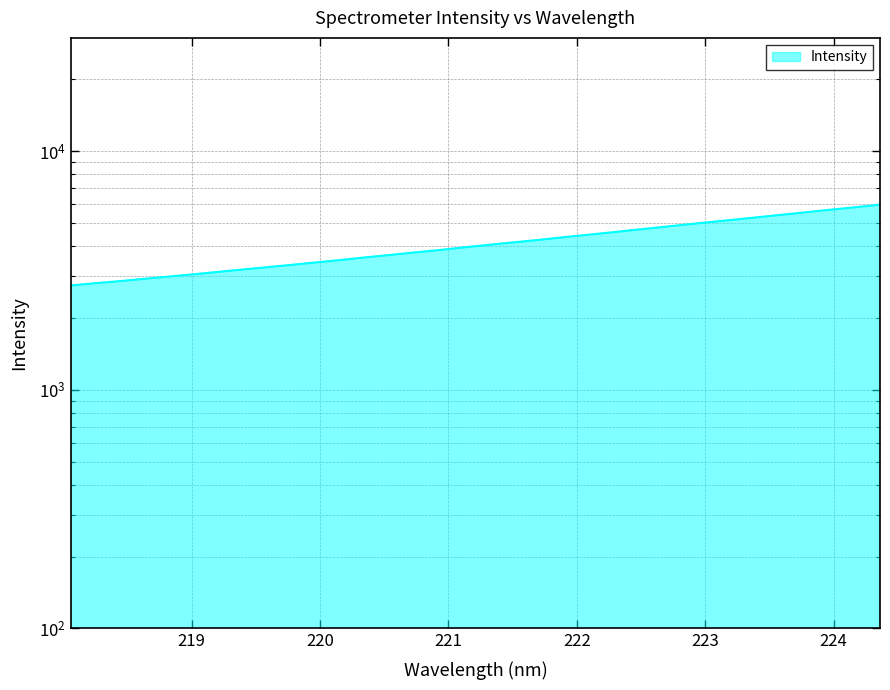

Reading left to right, list all the values displayed in this chart.

2736.8	2796.1	2853.8	2917.7	2981.5	3047.9	3119.3	3191.1	3264.9	3338.9	3418.5	3499.4	3588.4	3672.1	3762.4	3849.3	3950.0	4048.0	4144.0	4240.4	4349.7	4454.8	4563.2	4679.7	4795.9	4917.9	5036.6	5158.9	5284.1	5416.8	5549.4	5687.2	5822.4	5969.9